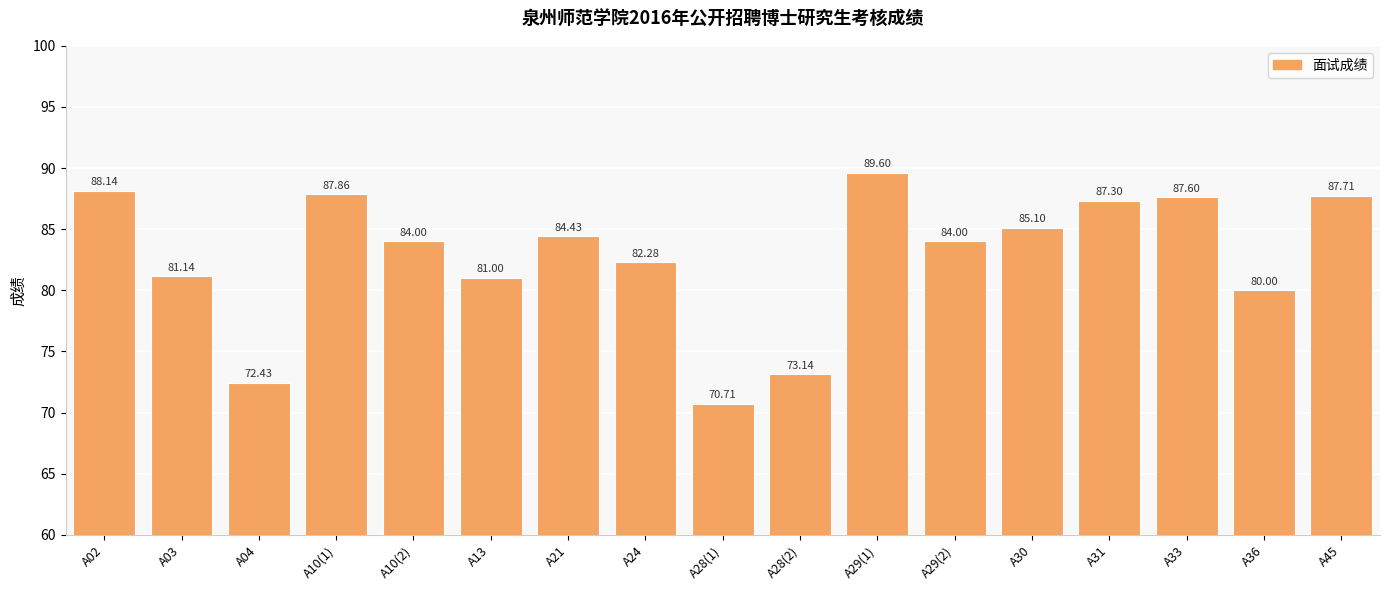

Where is the data nearest to the value 80?

A36